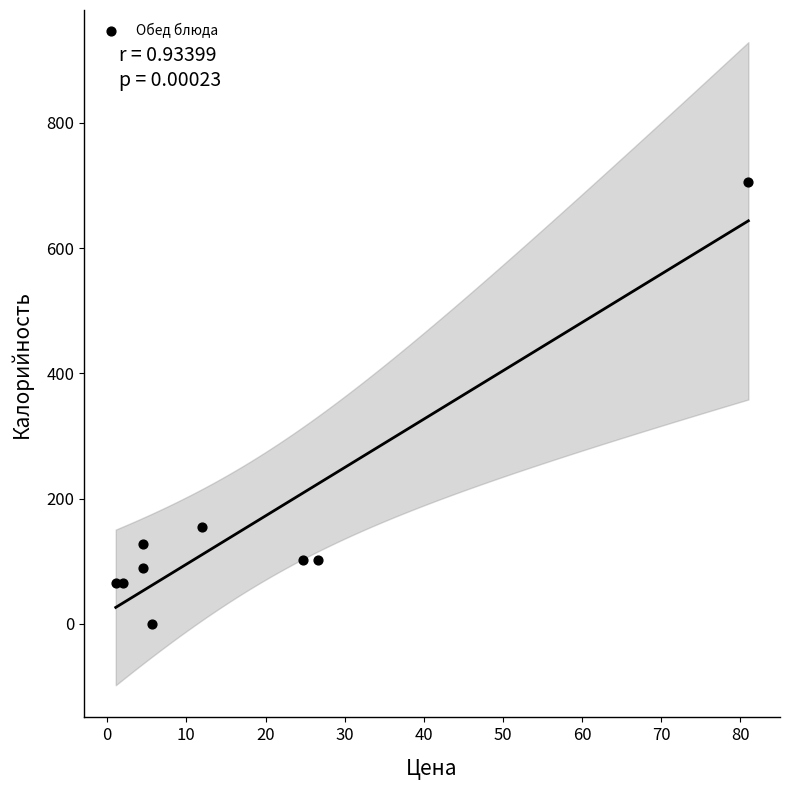

What is the range of Y values (max minus min)?

706